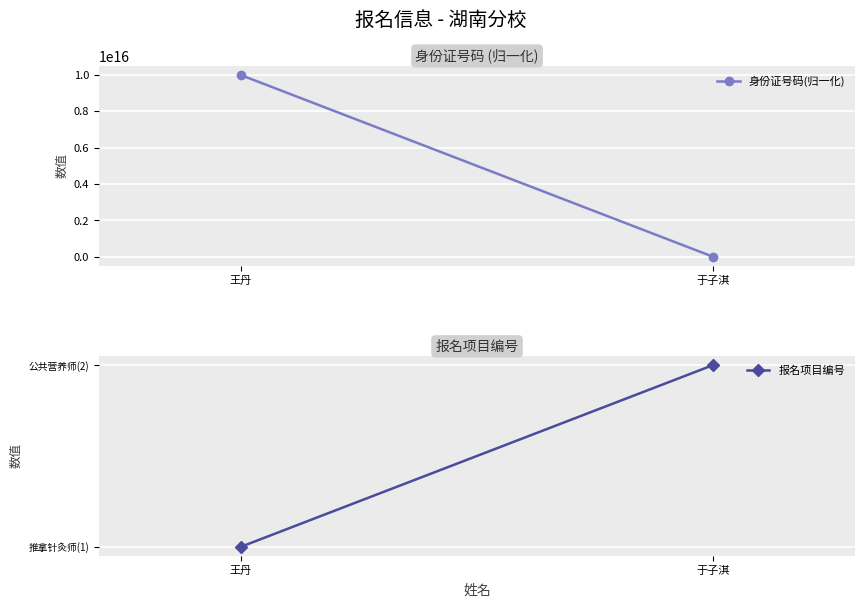

What value does the 身份证号码(归一化) series have at 王丹, to the nearest 50?

9989998395830600